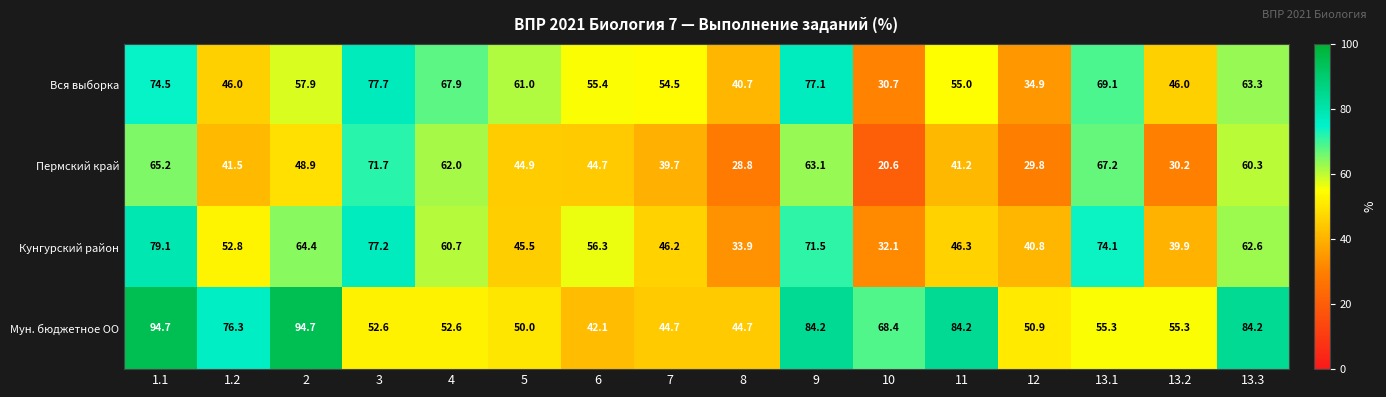

Which series has the widest spread of values?

Мун. бюджетное ОО